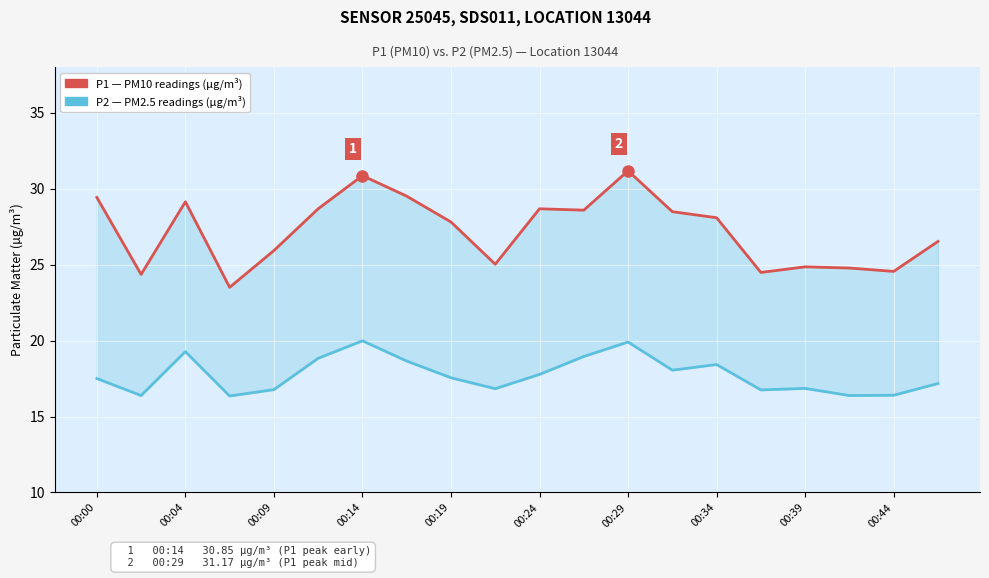

How many interior local peaks does the P2 (PM2.5) series have?

5